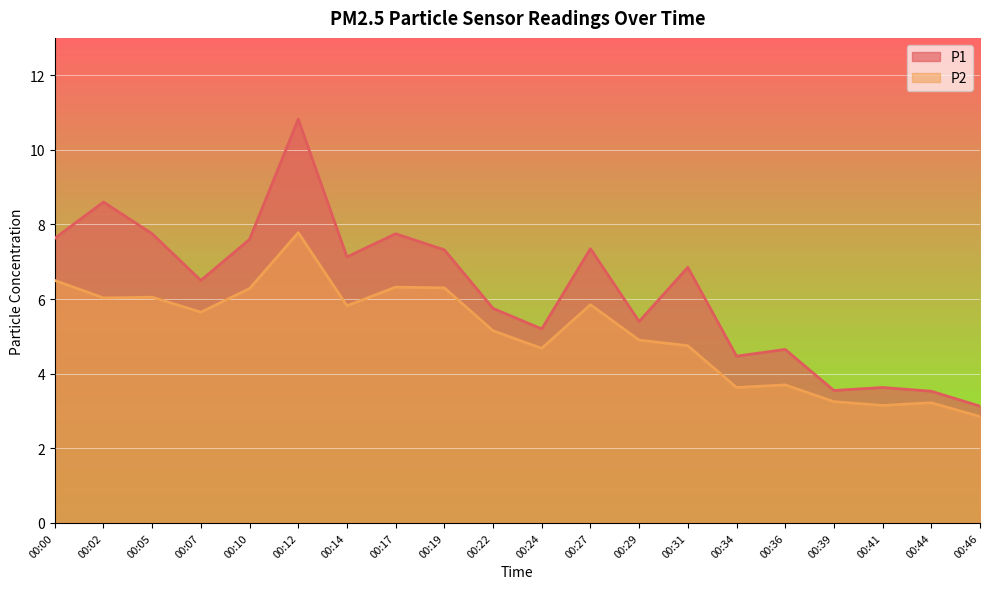

Reading left to right, transcribe all the data shown in this chart.

P1: 7.6	8.6	7.8	6.5	7.6	10.8	7.1	7.8	7.3	5.8	5.2	7.3	5.4	6.8	4.5	4.7	3.5	3.6	3.5	3.1
P2: 6.5	6.0	6.0	5.7	6.3	7.8	5.8	6.3	6.3	5.2	4.7	5.8	4.9	4.8	3.6	3.7	3.2	3.1	3.2	2.9